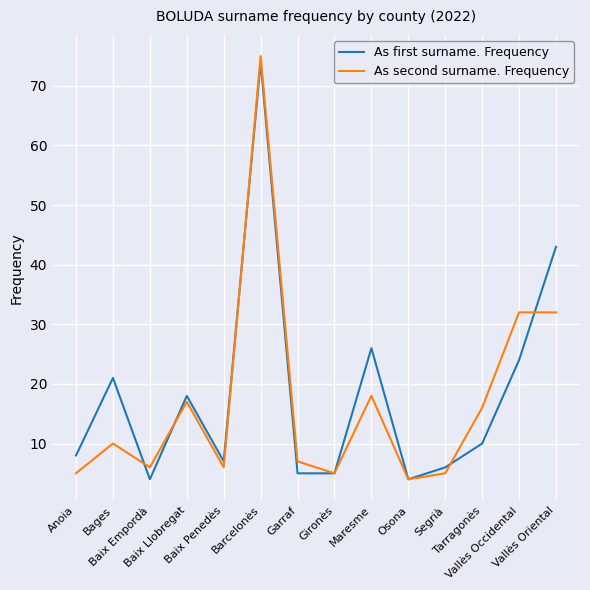

Reading left to right, list all the values displayed in this chart.

As first surname. Frequency: 8	21	4	18	7	74	5	5	26	4	6	10	24	43
As second surname. Frequency: 5	10	6	17	6	75	7	5	18	4	5	16	32	32